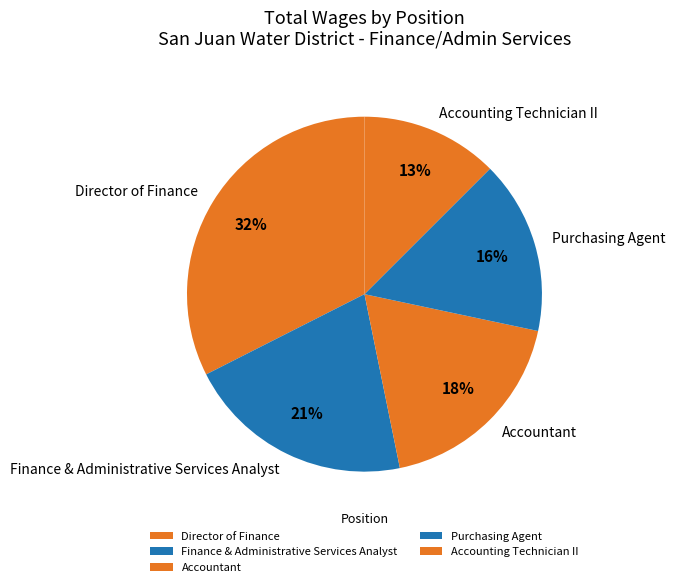

What is the smallest slice in the pie chart?

Accounting Technician II